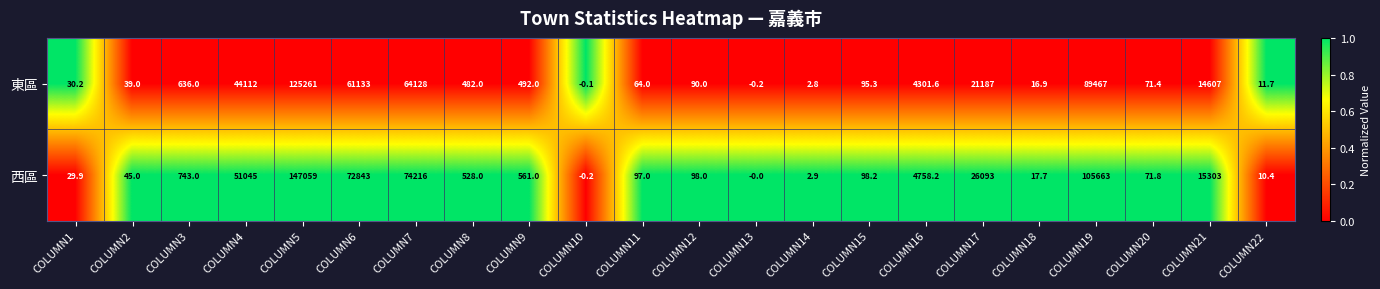

True or false: 東區 has a value of 60895.1 at COLUMN4.

False